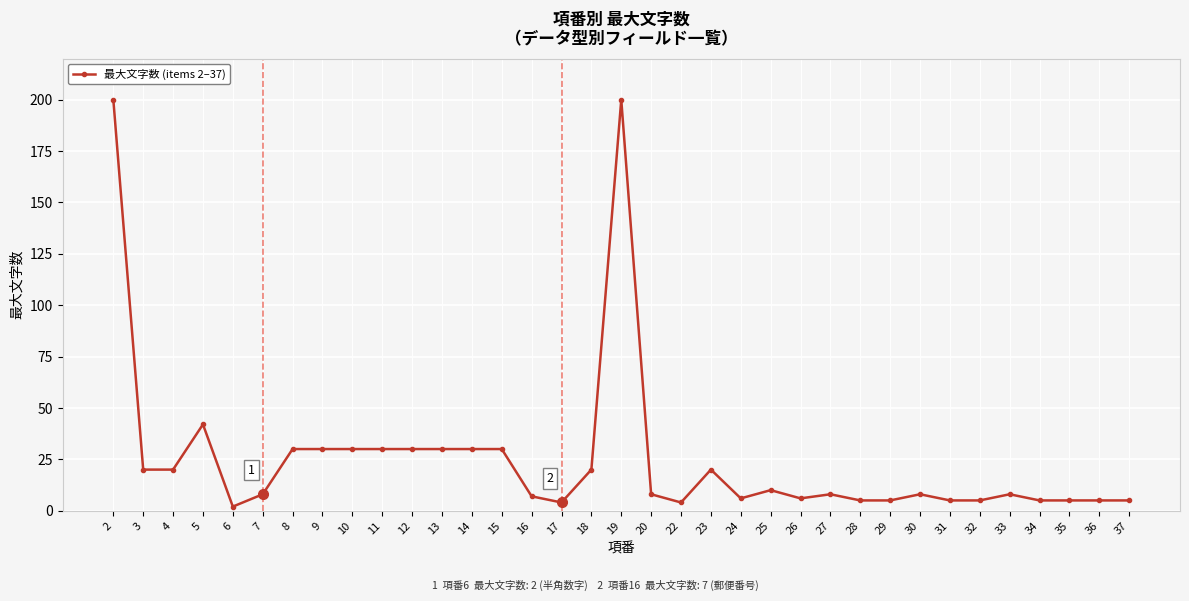

Where is the first local maximum?

5